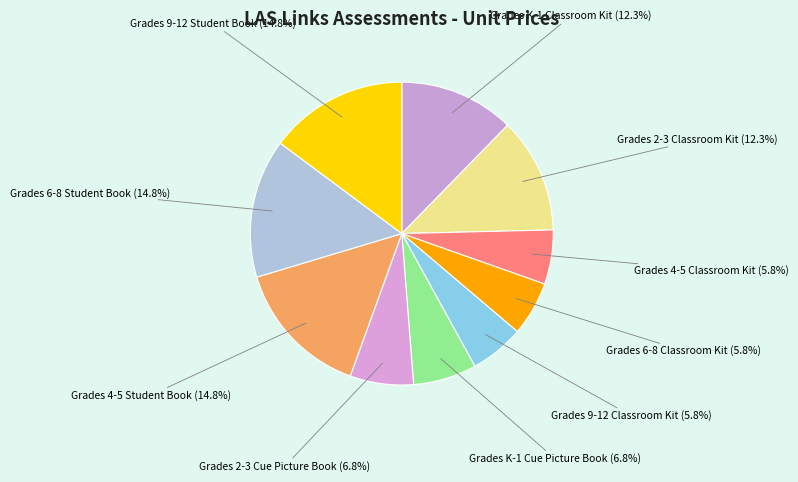

Is Grades 6-8 Classroom Kit the majority of the pie?

No